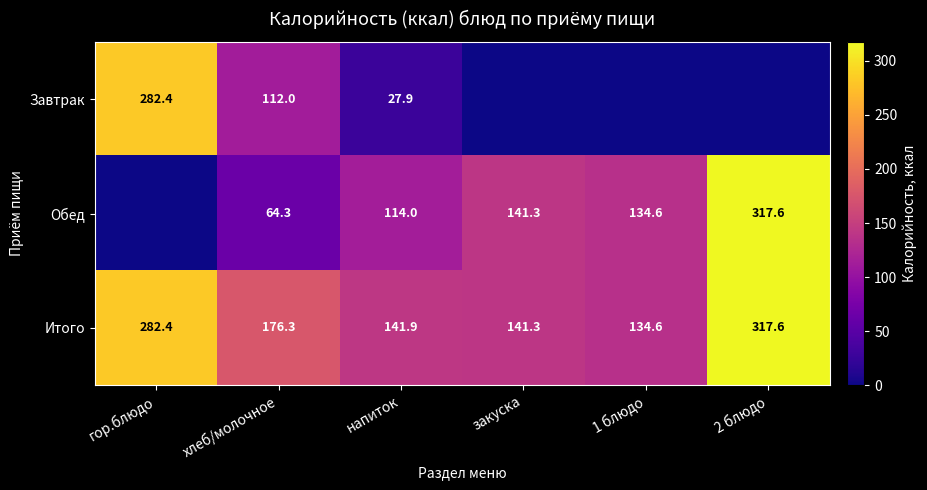

At напиток, list the series in order from smallest to largest.

Завтрак, Обед, Итого